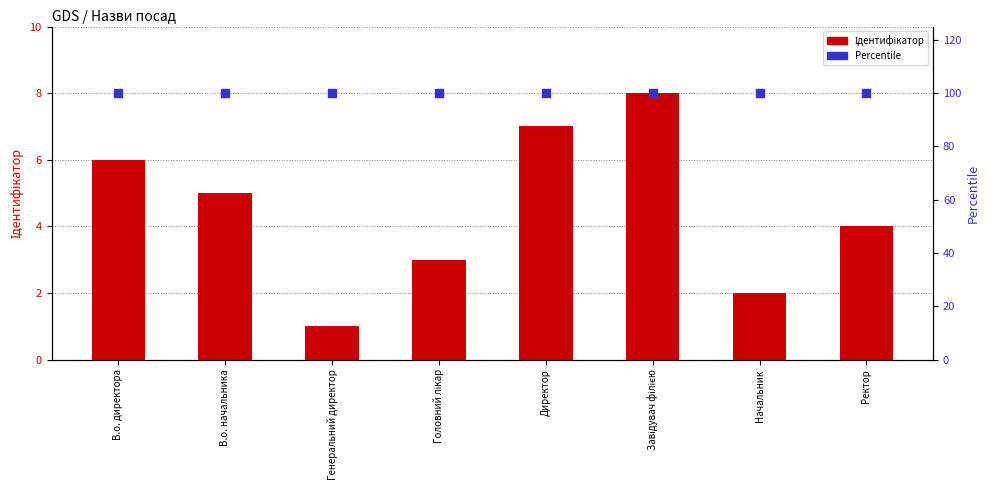

Which series contains the highest Y value?

Percentile